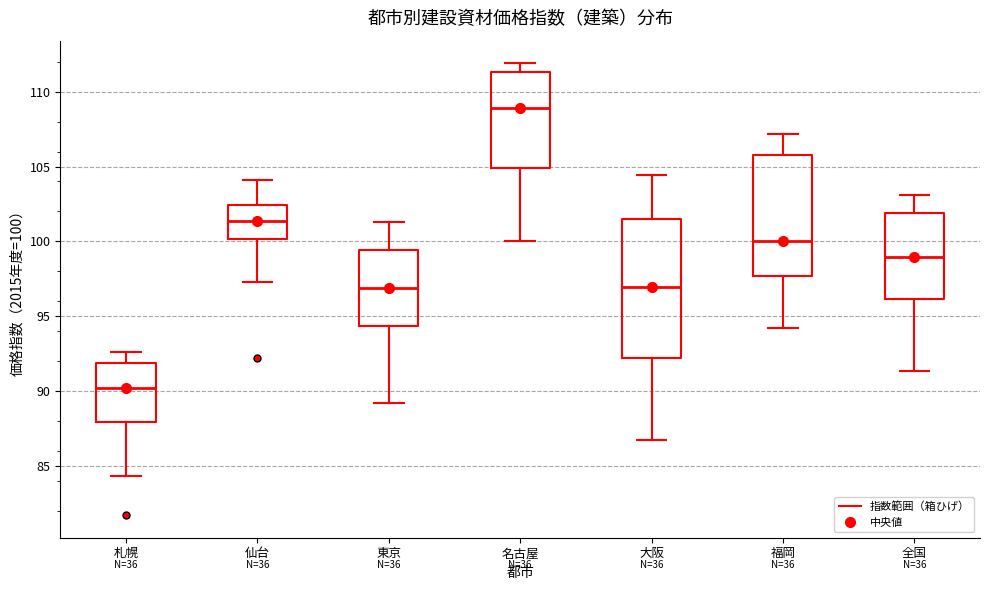

Reading left to right, transcribe this box plot: for each box, give where its median line is, the range the box spans, and where its two whiskers end, as read against the y-axis. The values are not printed on the chart, so give them approximately, as read against the axis.

札幌: median 90.0, box 88.0 to 92.0, whiskers 84.5 to 92.5
仙台: median 101.5, box 100.0 to 102.5, whiskers 97.5 to 104.0
東京: median 97.0, box 94.5 to 99.5, whiskers 89.0 to 101.5
名古屋: median 109.0, box 105.0 to 111.5, whiskers 100.0 to 112.0
大阪: median 97.0, box 92.0 to 101.5, whiskers 86.5 to 104.5
福岡: median 100.0, box 97.5 to 106.0, whiskers 94.0 to 107.0
全国: median 99.0, box 96.0 to 102.0, whiskers 91.5 to 103.0